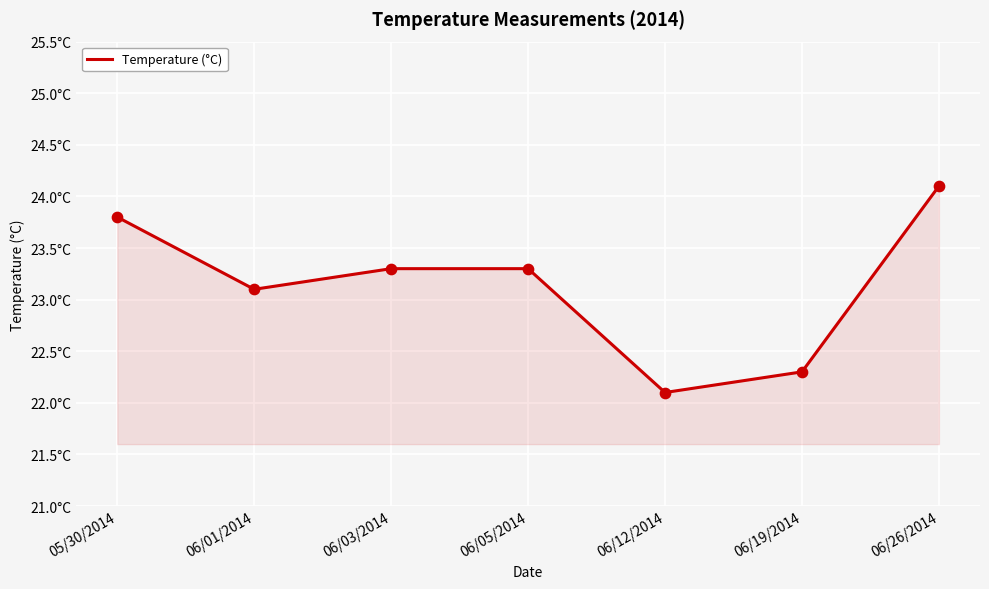

What is the ratio of the value at 06/03/2014 to the value at 05/30/2014?

1.0